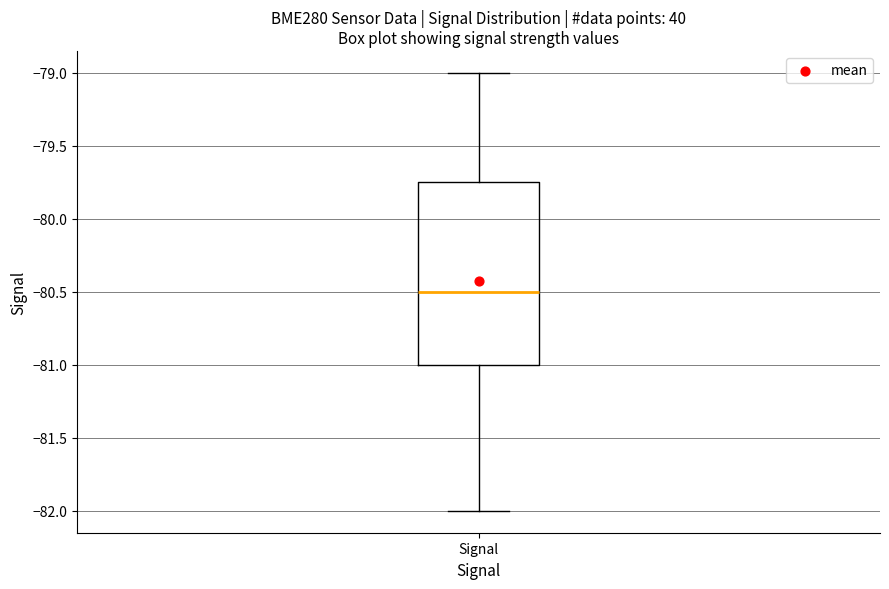

Transcribe this box plot: give where the median line is, the range the box spans, and where the two whiskers end, as read against the y-axis. The values are not printed on the chart, so give them approximately, as read against the axis.

median -80.50, box -81.00 to -79.75, whiskers -82.00 to -79.00